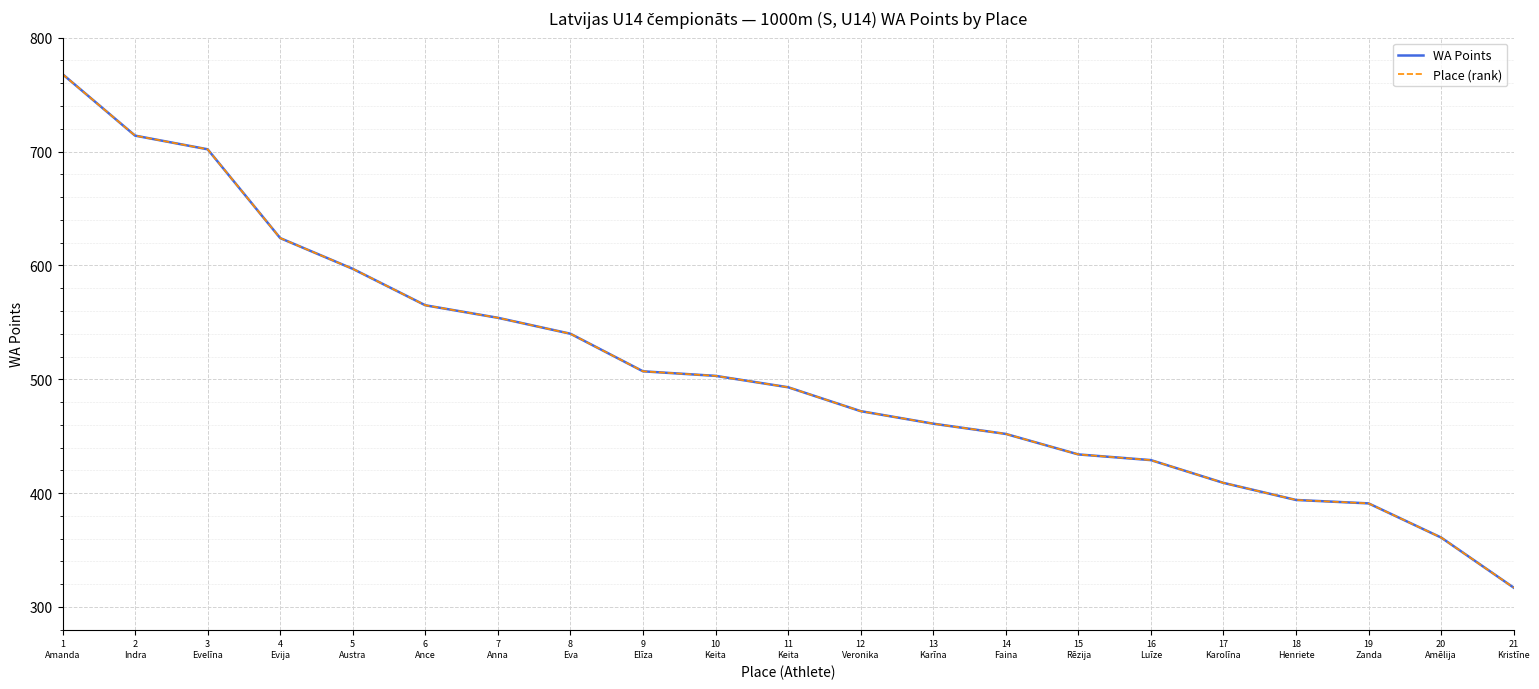

Is this an area chart (filled region under the line)?

No